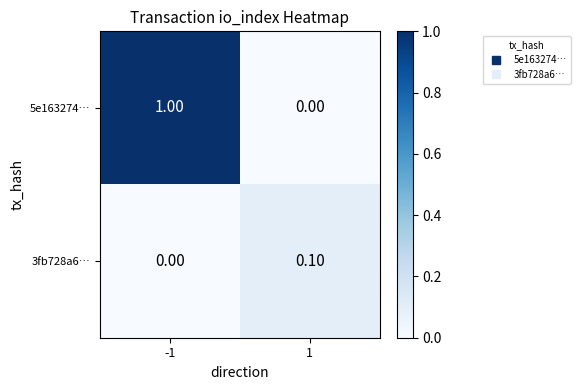

List the labels in order of 5e163274… value, smallest first.

1, -1